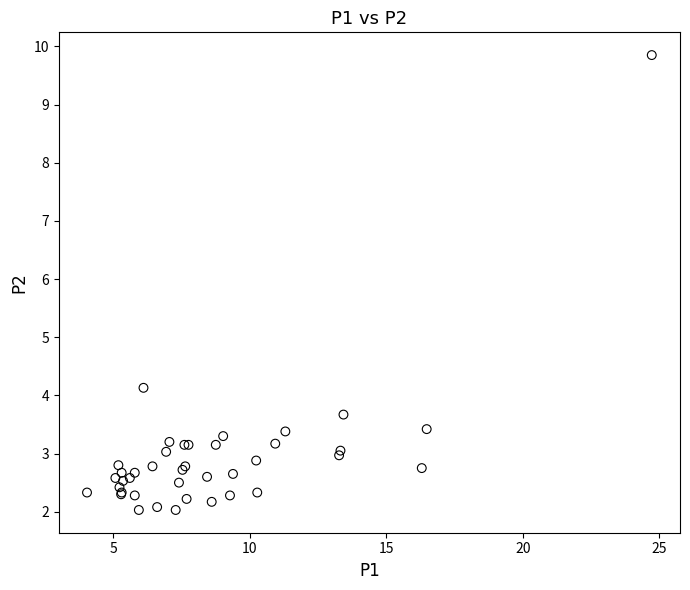

What Y value in the scatter plot is closest to 5?

4.1